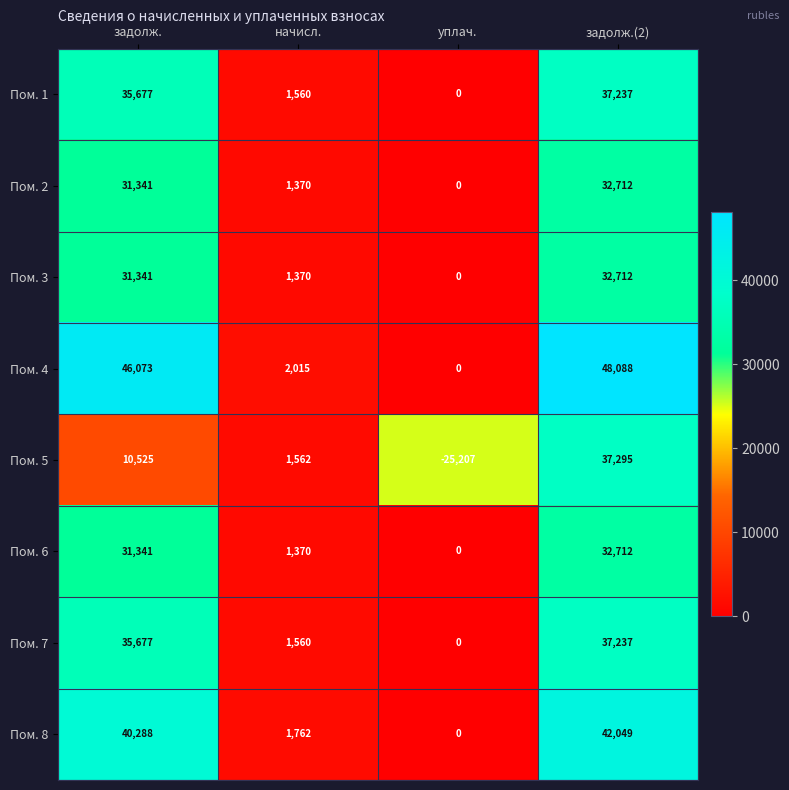

True or false: Пом. 3 has a value of 8770 at задолж..

False